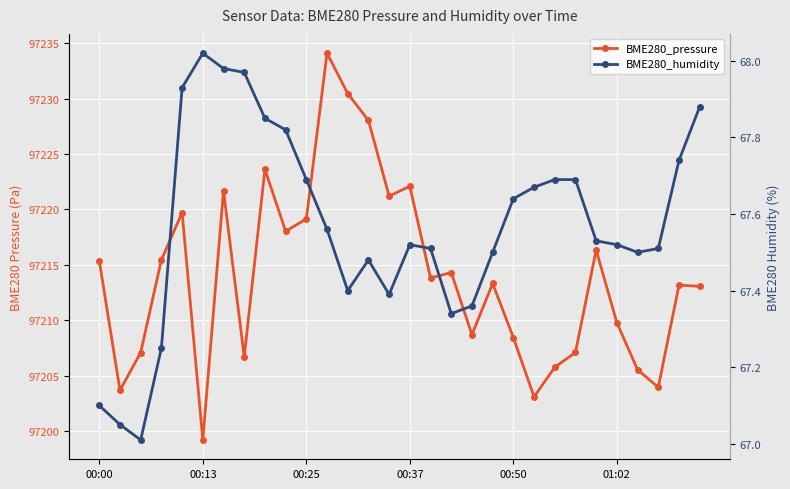

Where does the BME280_pressure series first go above 97213?

00:00